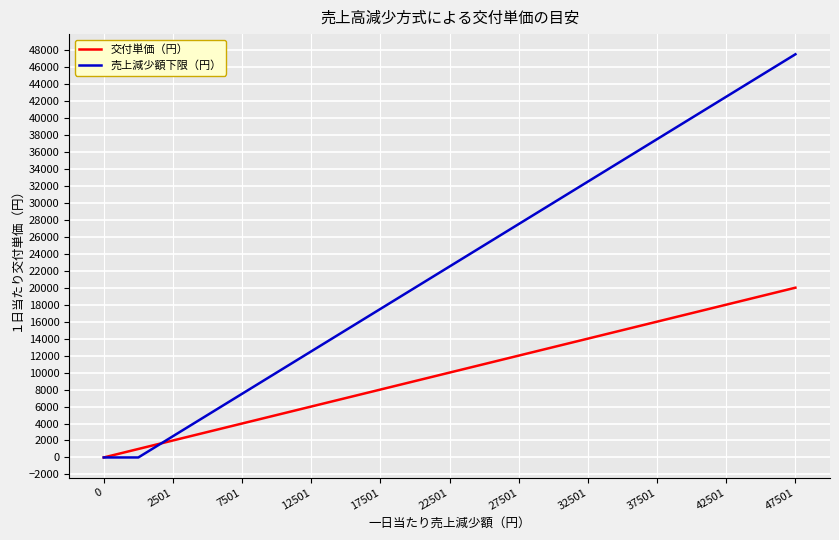

What are all the series names shown in the legend?

交付単価（円）, 売上減少額下限（円）